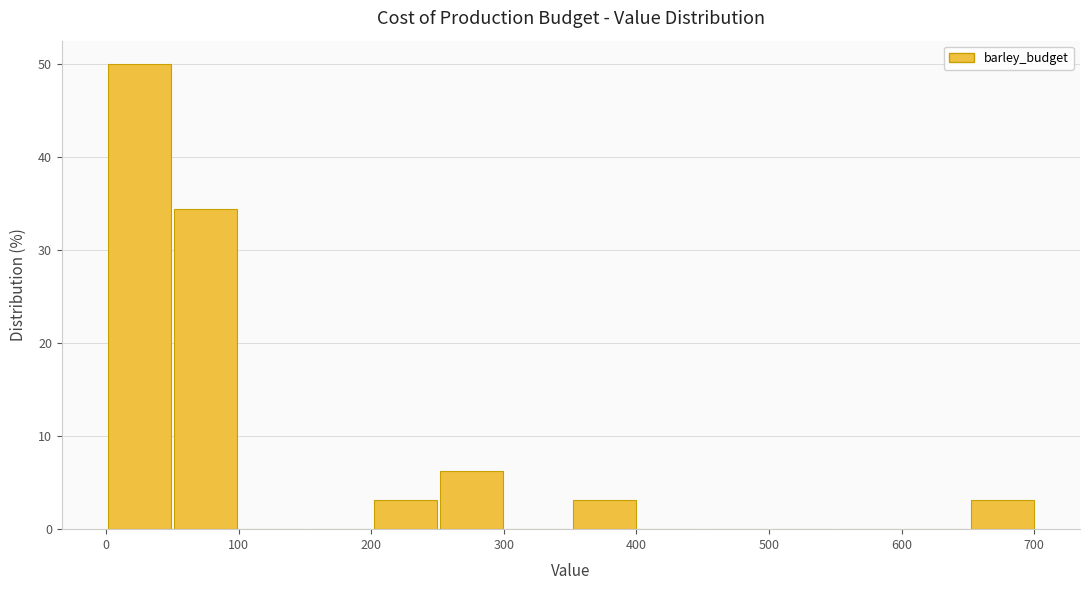

How tall is the bar that spans 50 to 100 on the x-axis? Neither the bar edges nor the heights are printed on the chart, so give them approximately, as read against the axes.

34